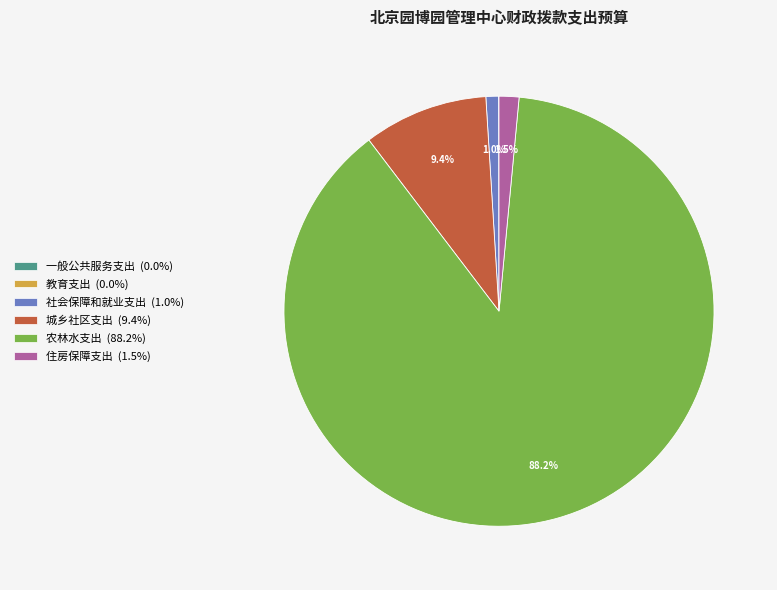

Is there any slice that represents more than half of the pie?

Yes